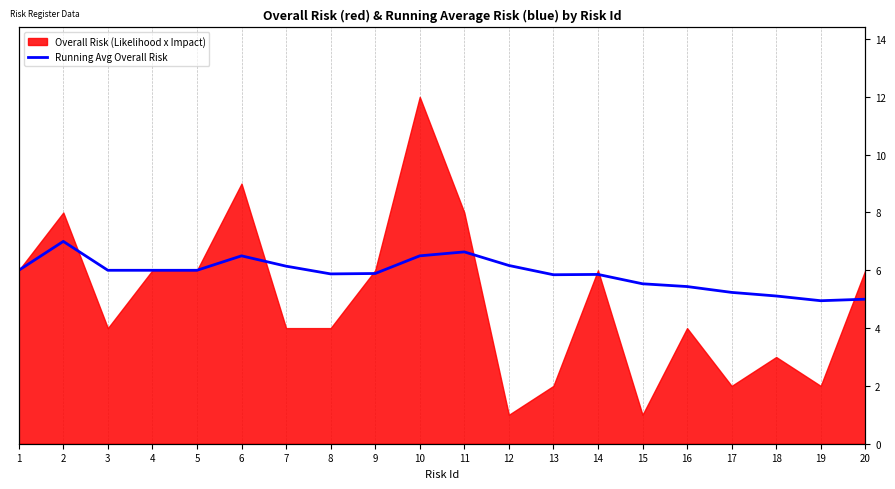

Does the chart display data point markers on the line(s)?

No